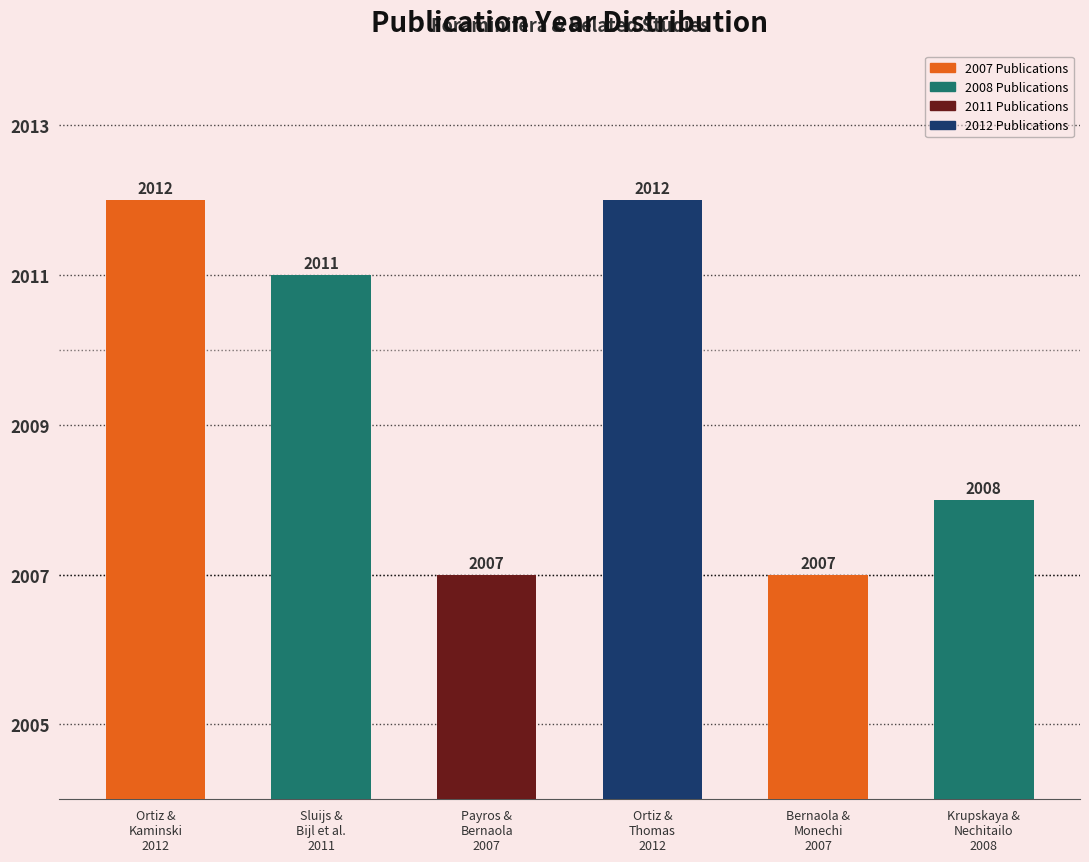

Count the values in the range 2007 to 2012.

6